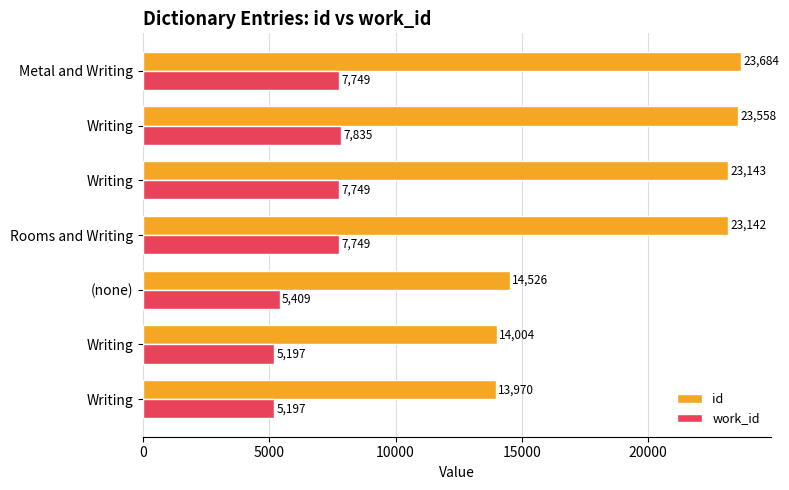

What is the difference between the maximum and minimum values in the work_id series?

2638